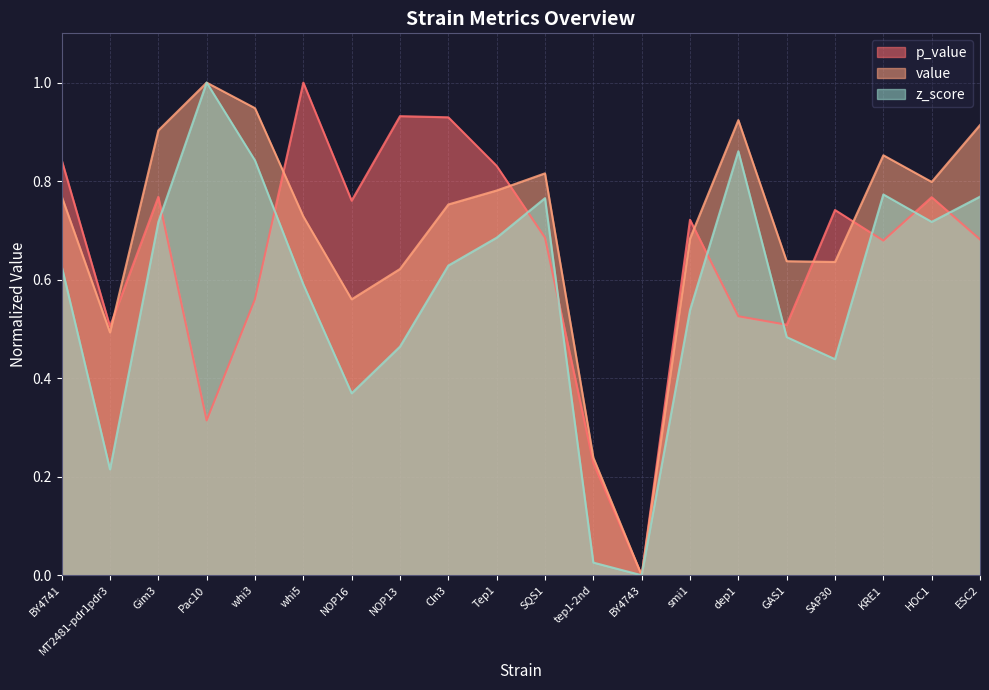

In p_value, how many points are higher than both neighbors (excluding endpoints)?

6